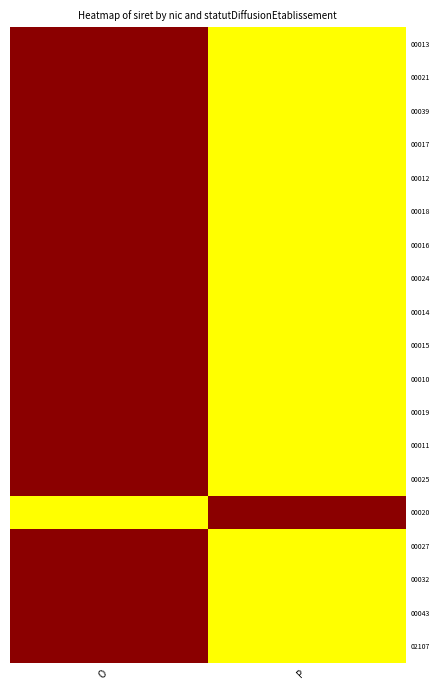

Reading left to right, extract all data points from this chart.

00013: O=1	P=0
00021: O=1	P=0
00039: O=1	P=0
00017: O=1	P=0
00012: O=1	P=0
00018: O=1	P=0
00016: O=1	P=0
00024: O=1	P=0
00014: O=1	P=0
00015: O=1	P=0
00010: O=1	P=0
00019: O=1	P=0
00011: O=1	P=0
00025: O=1	P=0
00020: O=0	P=1
00027: O=1	P=0
00032: O=1	P=0
00043: O=1	P=0
02107: O=1	P=0